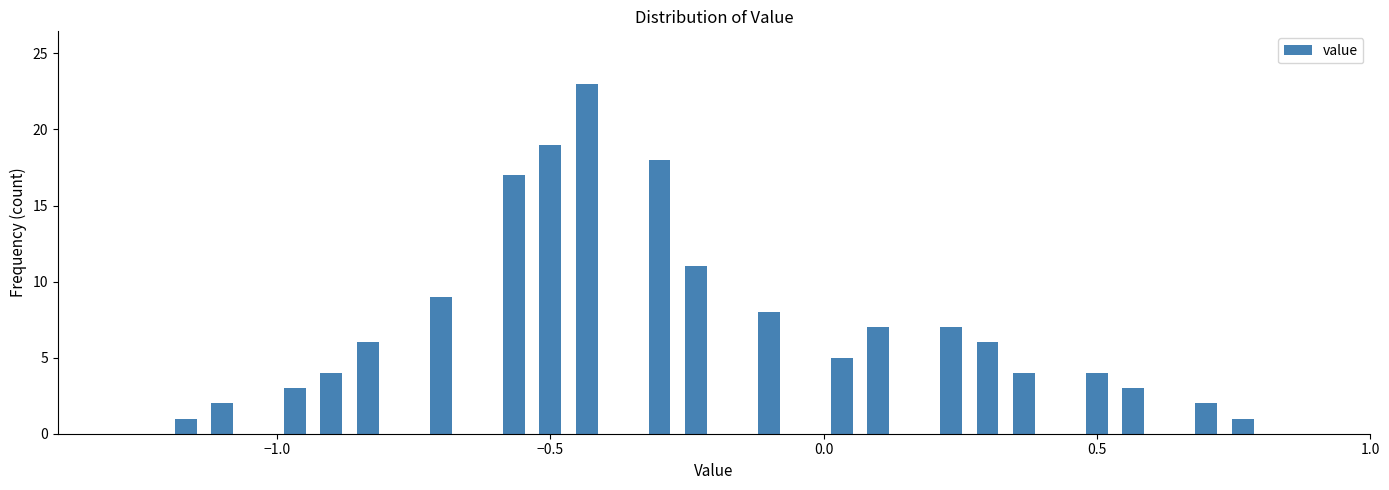

Around what value on the x-axis is the tallest bar? Give the approximate position of its centre, as read against the axis.

-0.45